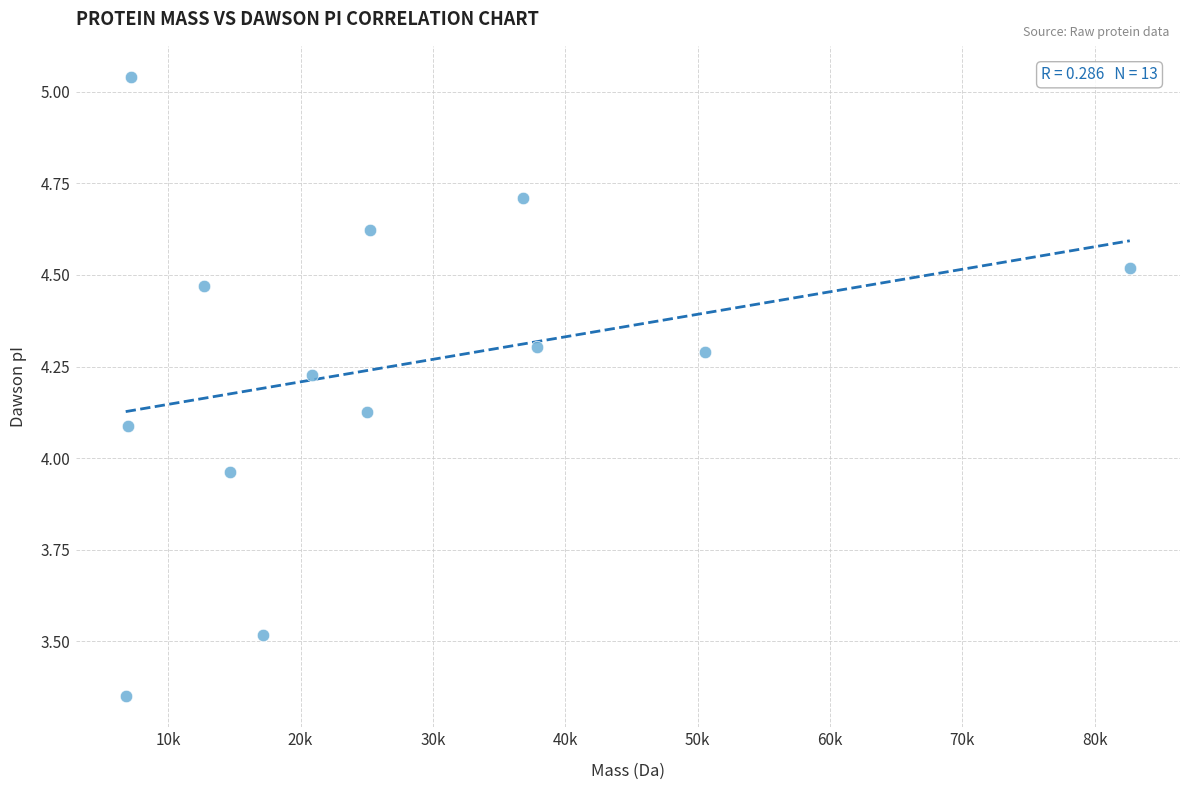

What is the range of X values (max minus min)?

75871.5